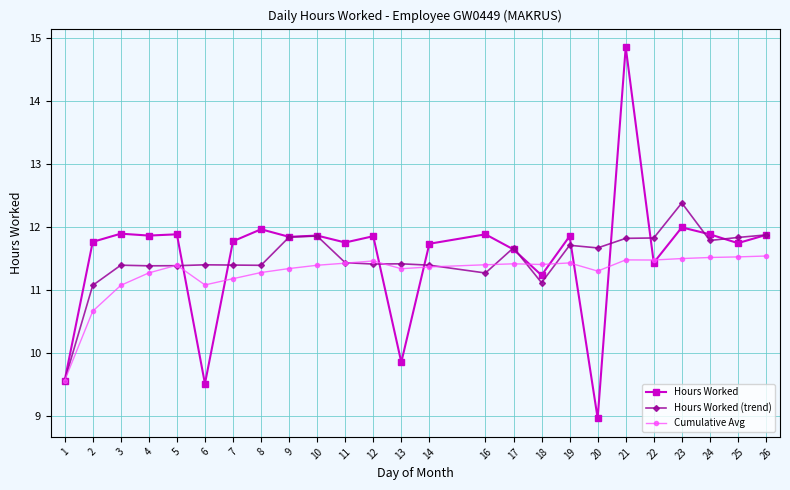

At which label does Hours Worked reach its minimum?

20